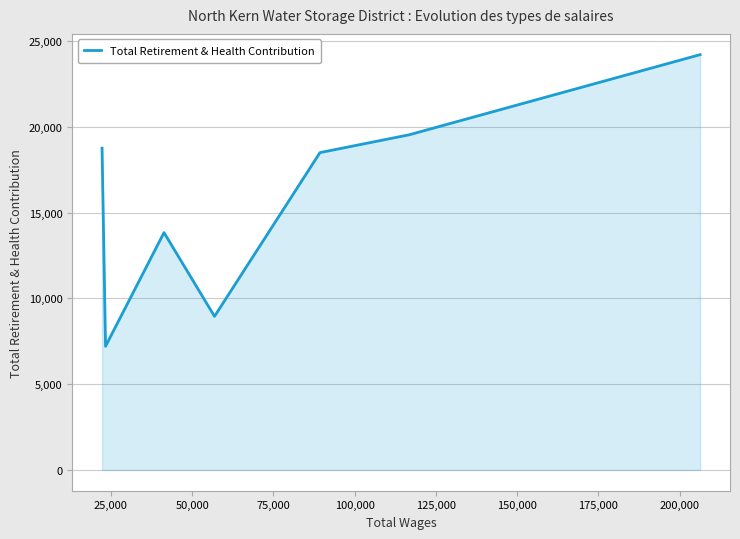

What is the minimum value shown in the chart?

7209